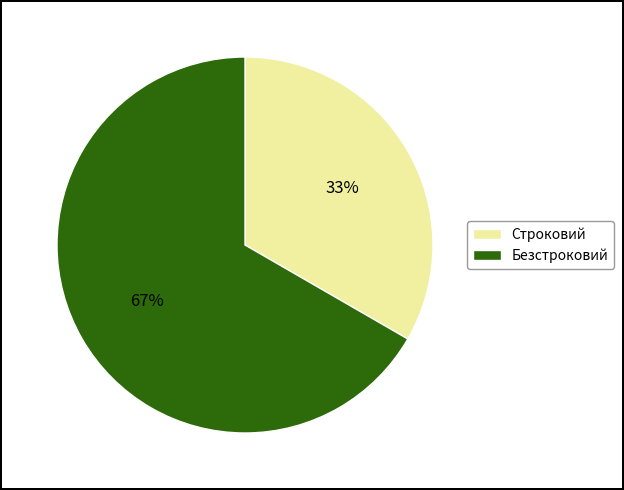

To the nearest percent, what portion does Безстроковий represent?

67%